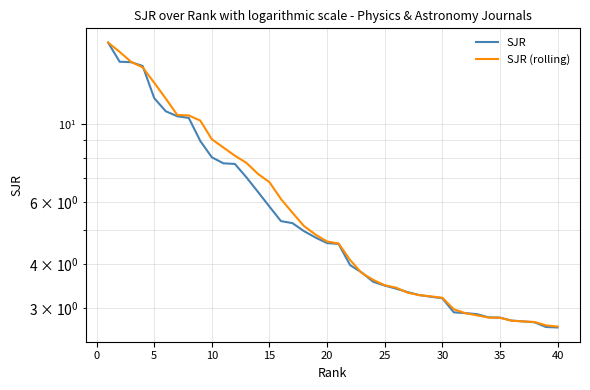

Is this an area chart (filled region under the line)?

No